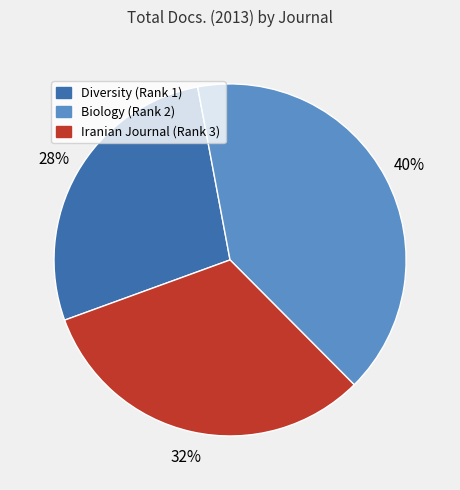

Between Biology (Rank 2) and Diversity (Rank 1), which is larger?

Biology (Rank 2)